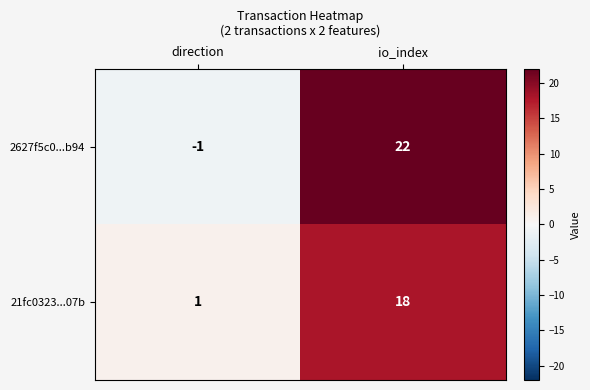

At which category is the sum across all series the highest?

io_index